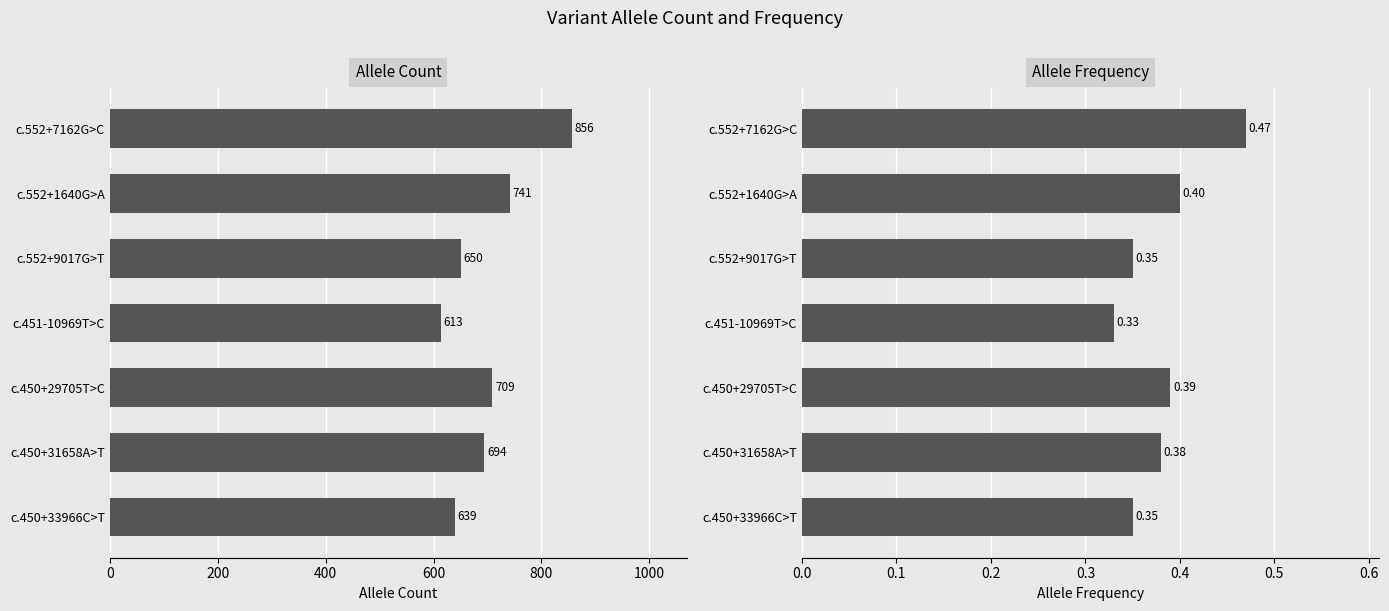

What are all the series names shown in the legend?

Allele Count, Allele Frequency